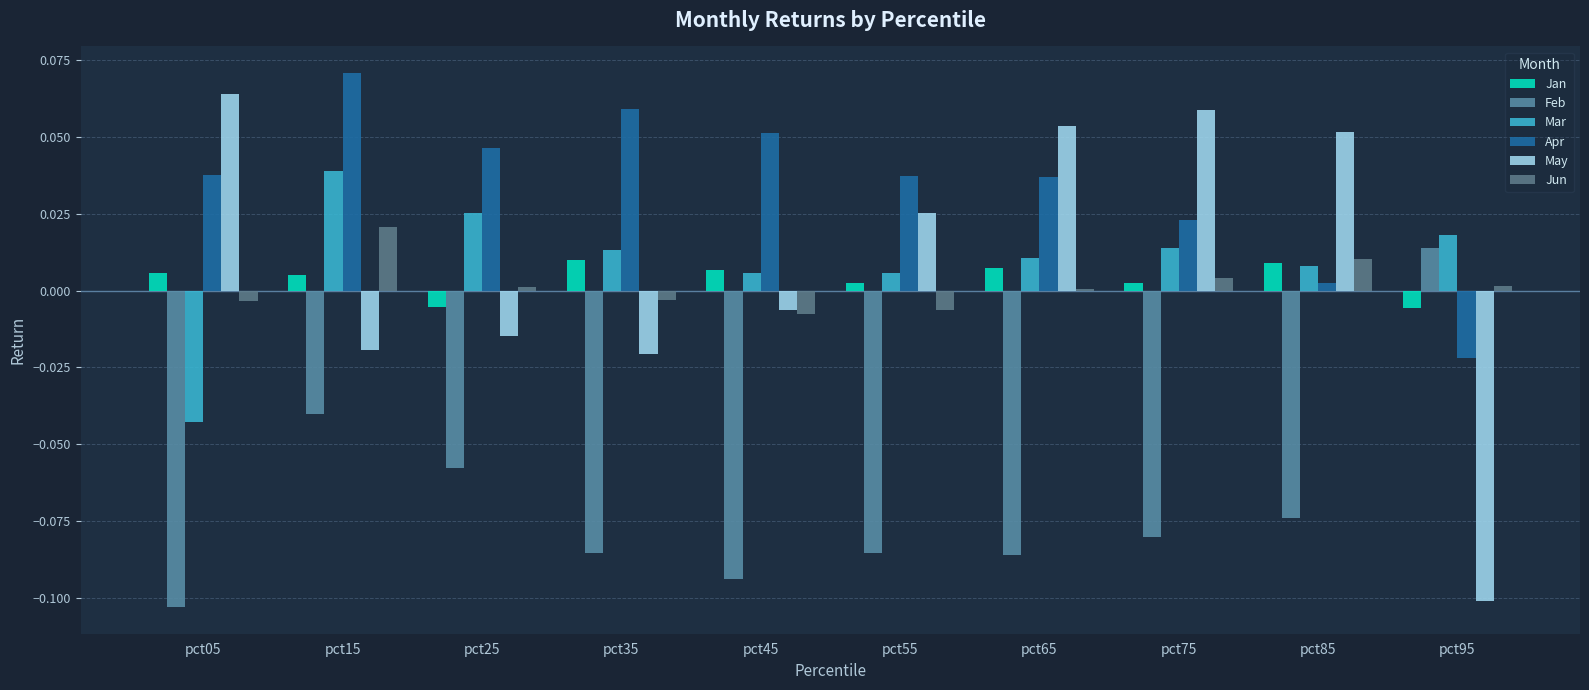

List the series in order of their peak value, lowest first.

Jan, Feb, Jun, Mar, May, Apr